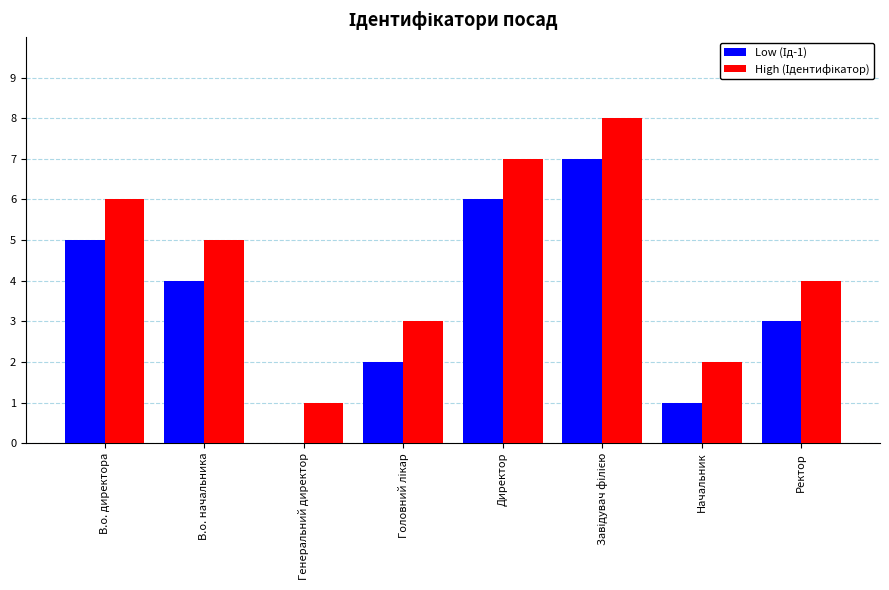

What is the total value across all series at Директор?

13